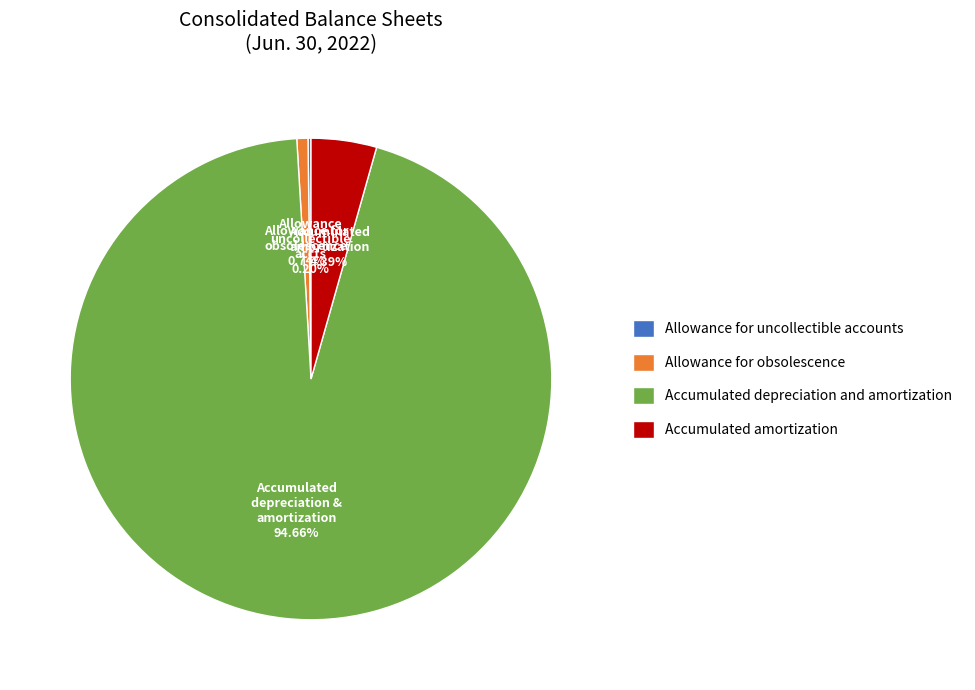

Does Allowance for obsolescence account for over 50% of the chart?

No